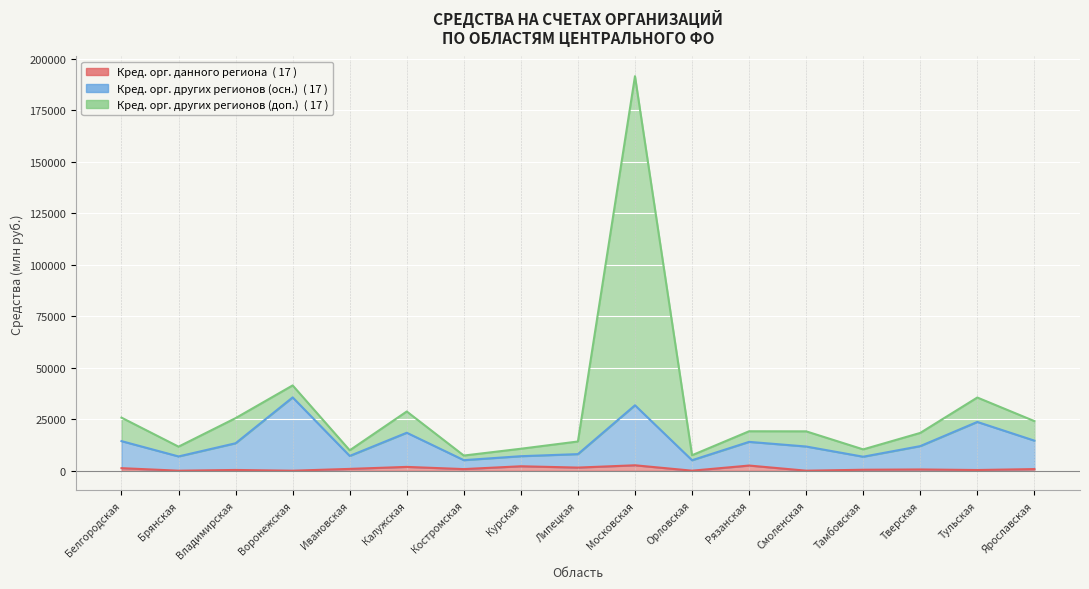

True or false: Кред. орг. других регионов (доп.) and Кред. орг. других регионов (осн.) cross at least once.

False